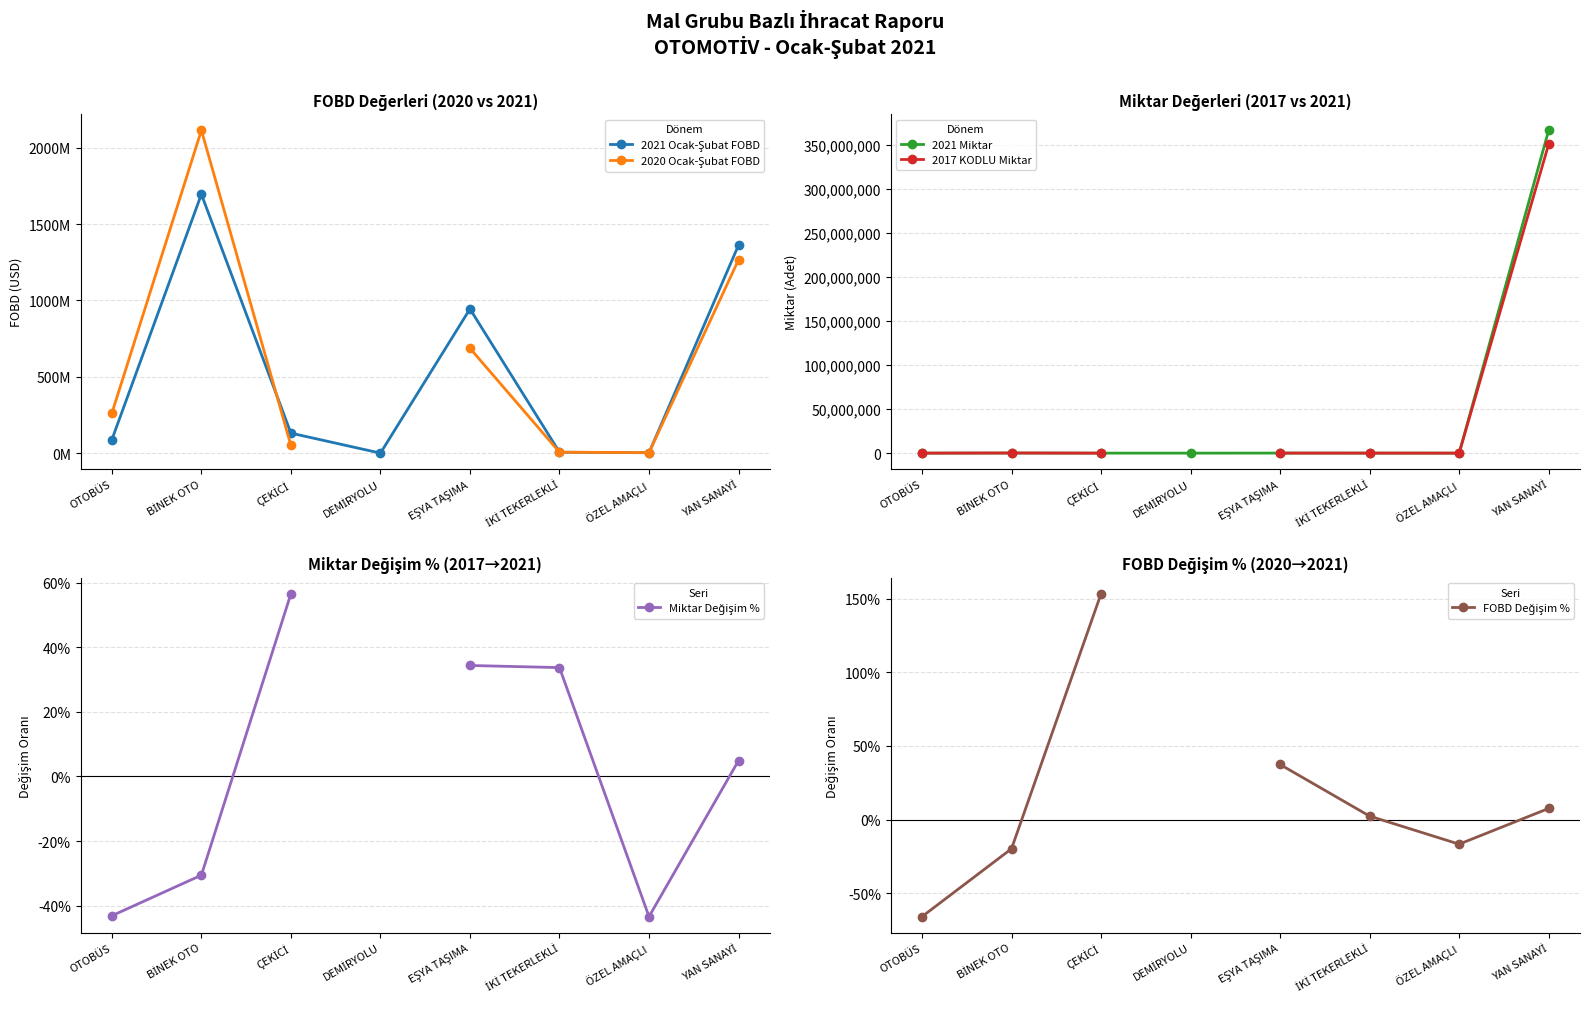

Between DEMİRYOLU and ÖZEL AMAÇLI, which series saw the biggest shift?

2021 Ocak-Şubat FOBD